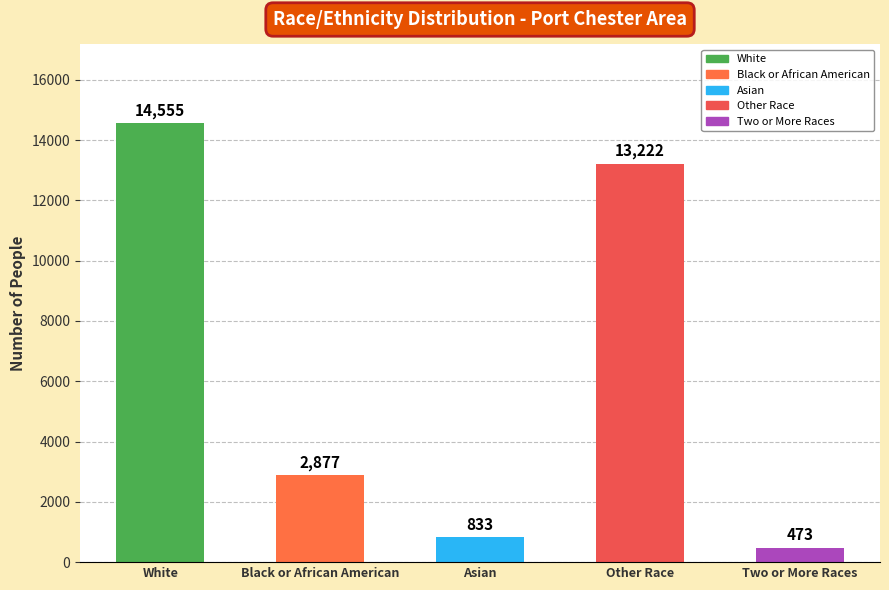

Reading right to left, list all the values displayed in this chart.

Two or More Races=473	Other Race=13222	Asian=833	Black or African American=2877	White=14555